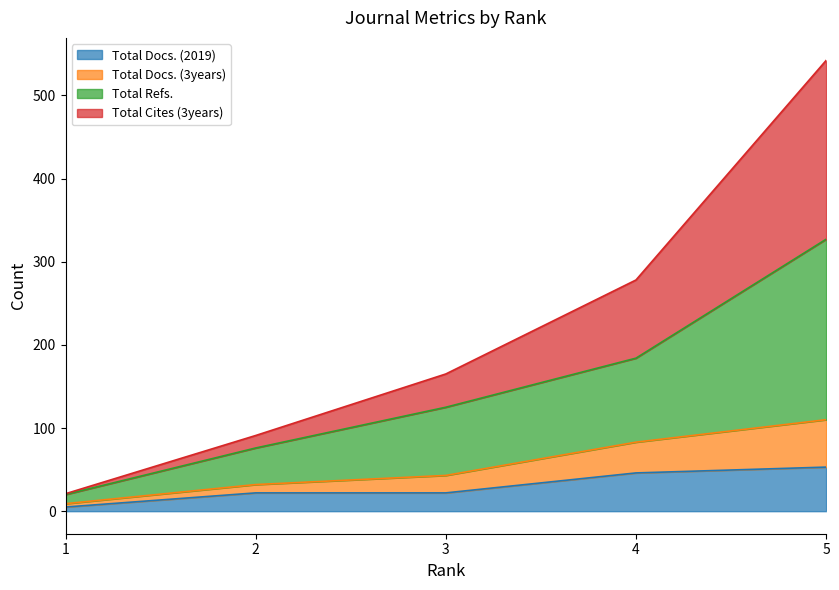

How many lines are shown in the chart?

4